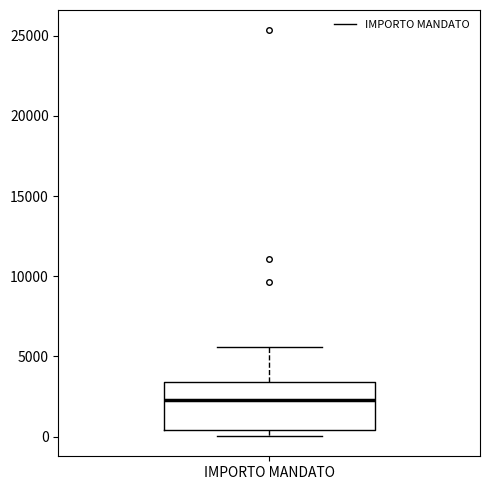

Where is the lower edge of the box for IMPORTO MANDATO on the y-axis? The values are not printed on the chart, so give them approximately, as read against the axis.

500